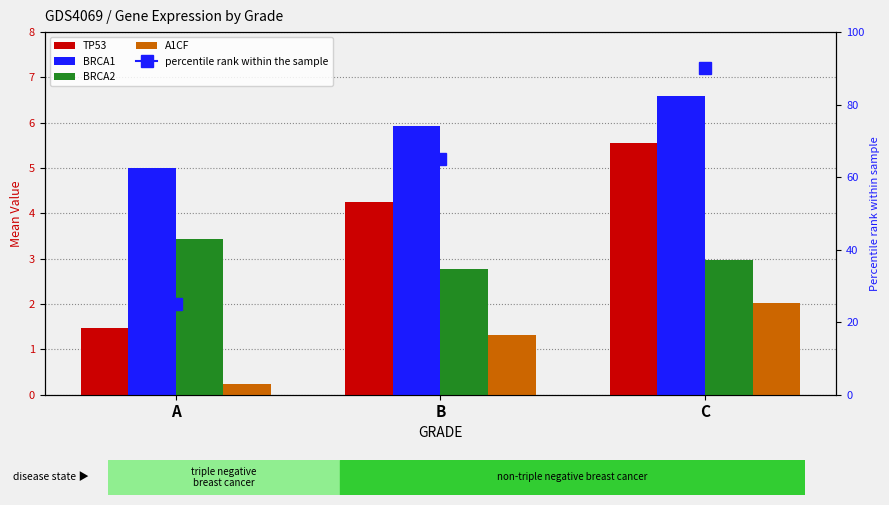

At how many categories does at least one series exceed 6?

1